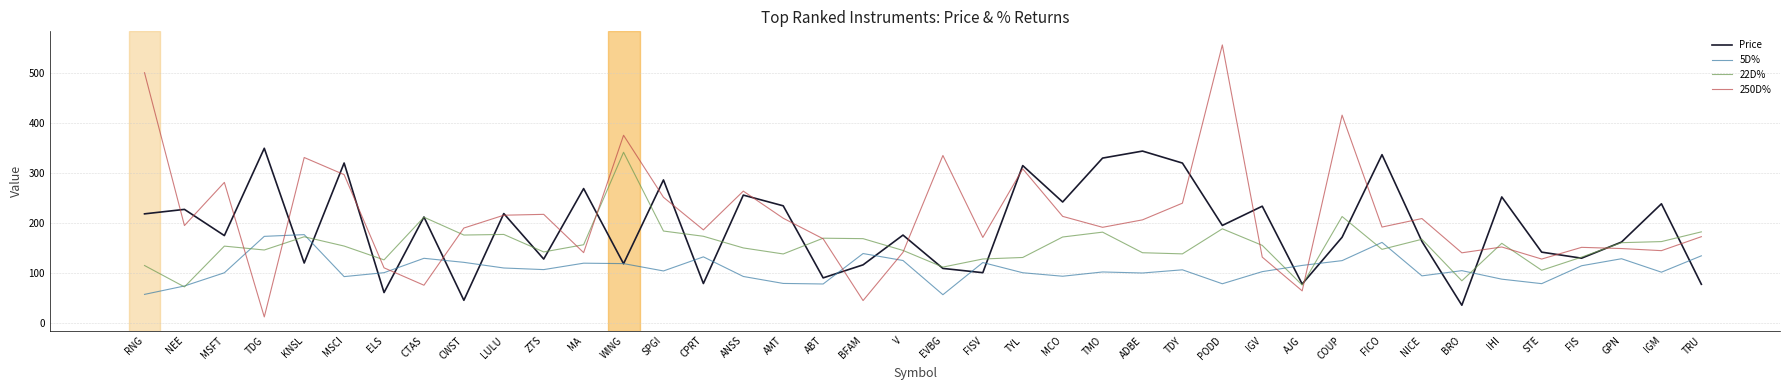

After their last crossing, which series has the higher values: Price or 250D%?

250D%